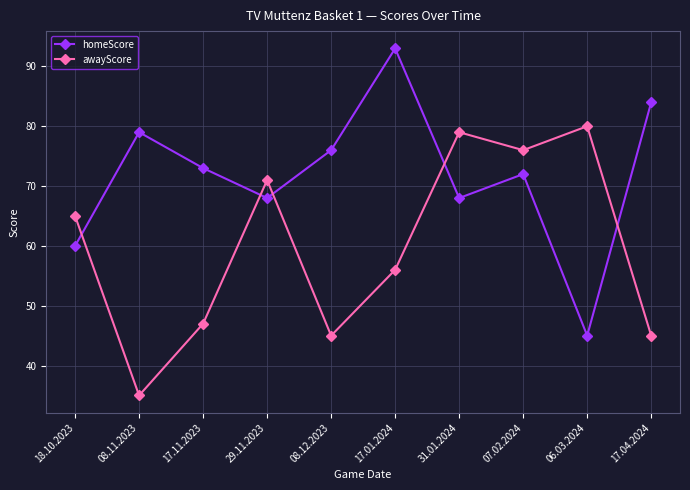

Which series has the largest total across all categories?

homeScore